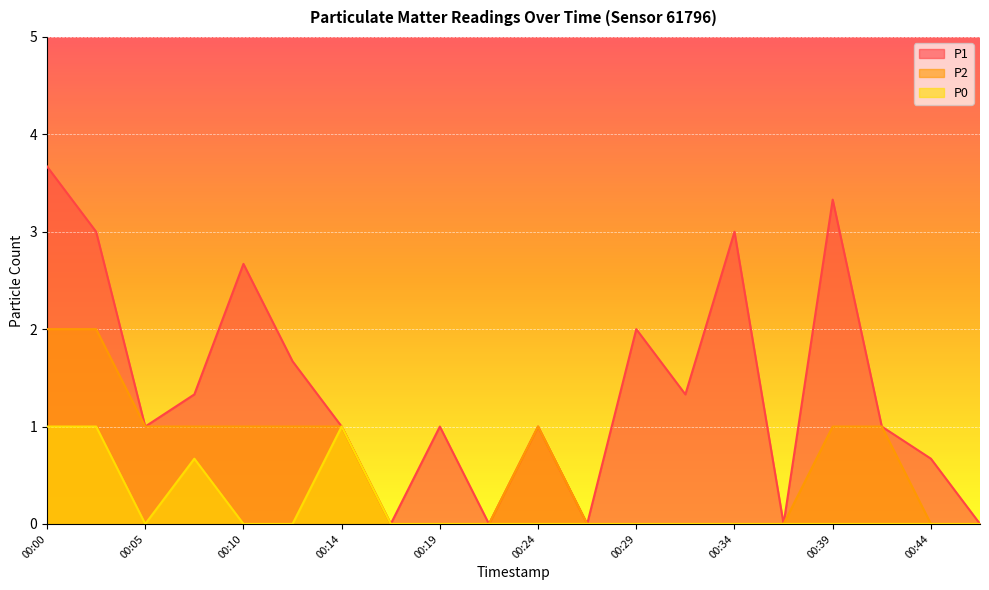

What is the spread (max minus min) of values at 00:00?

2.7